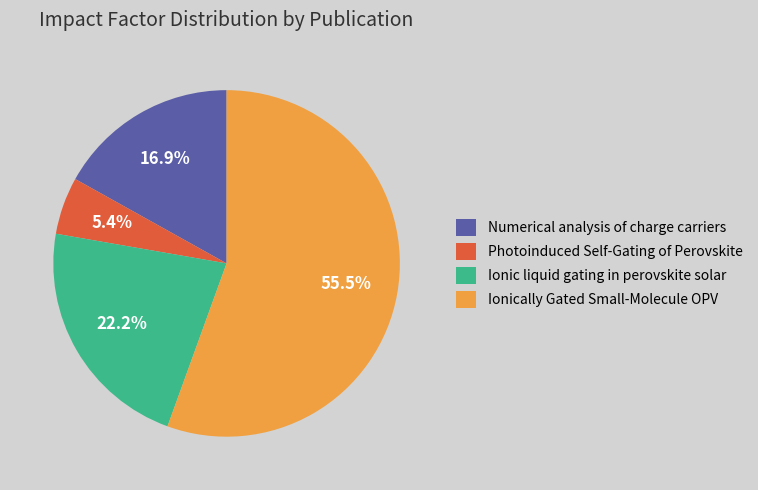

Is Photoinduced Self-Gating of Perovskite the majority of the pie?

No